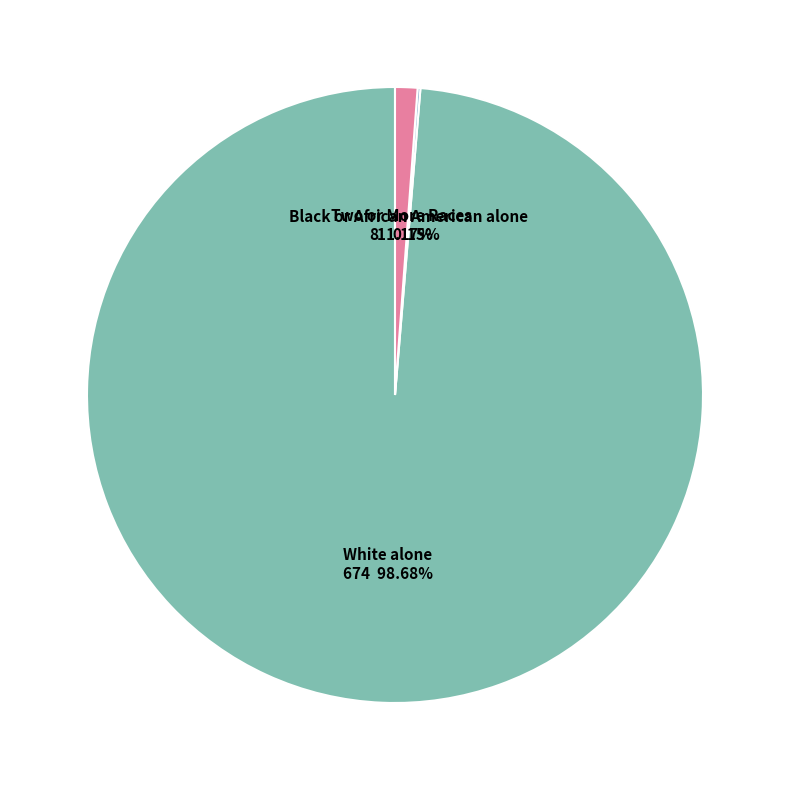

Between White alone and Two or More Races, which is larger?

White alone